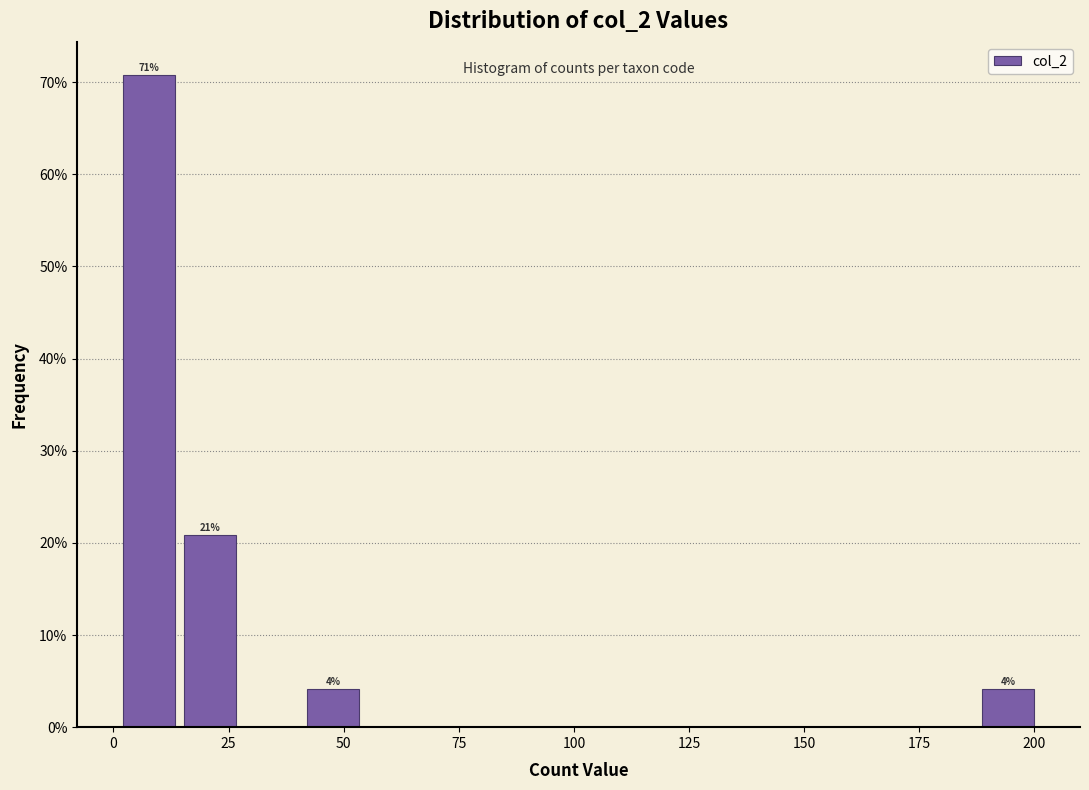

Around what value on the x-axis is the tallest bar? Give the approximate position of its centre, as read against the axis.

10